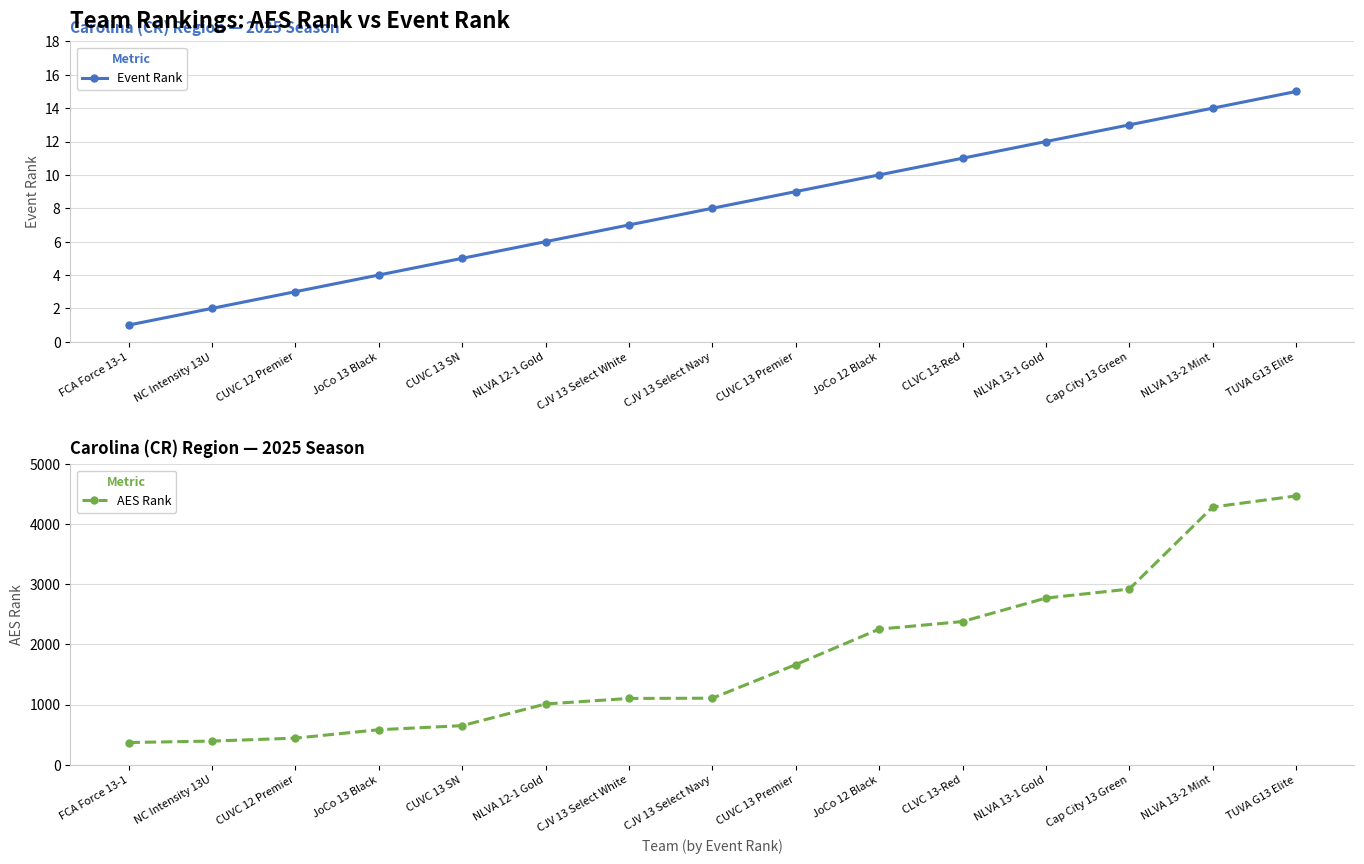

Rank the categories by AES Rank value from lowest to highest.

FCA Force 13-1, NC Intensity 13U, CUVC 12 Premier, JoCo 13 Black, CUVC 13 SN, NLVA 12-1 Gold, CJV 13 Select White, CJV 13 Select Navy, CUVC 13 Premier, JoCo 12 Black, CLVC 13-Red, NLVA 13-1 Gold, Cap City 13 Green, NLVA 13-2 Mint, TUVA G13 Elite